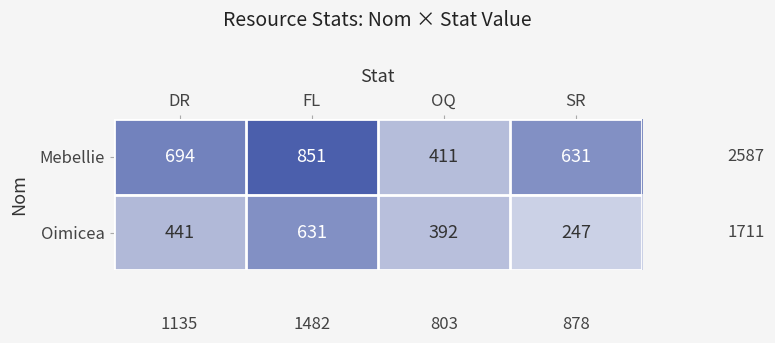

Which series has the largest range (max minus min)?

Mebellie